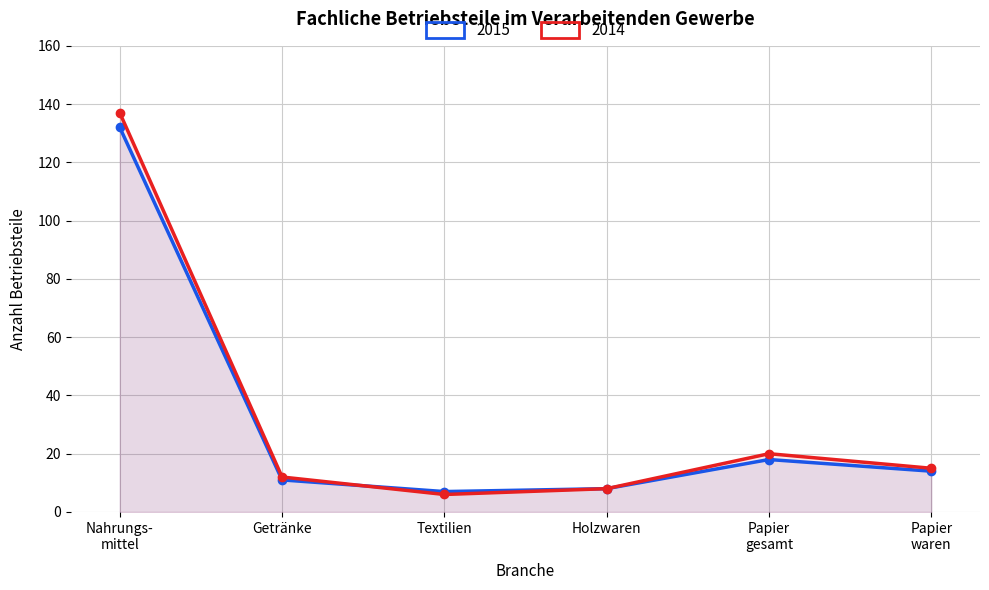

Which has a higher value, Papier
gesamt or Holzwaren?

Papier
gesamt